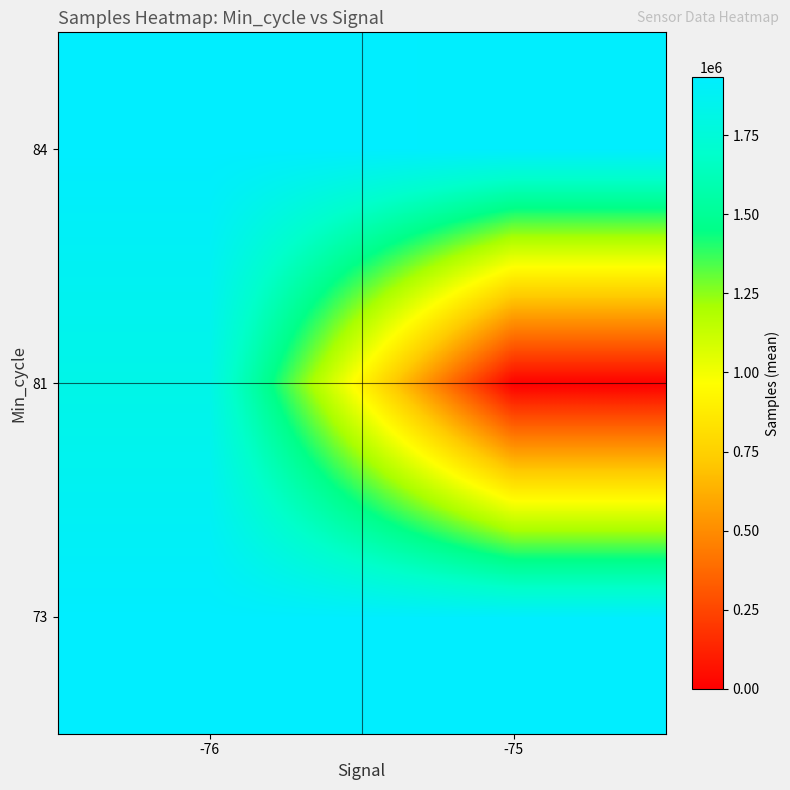

What is the maximum value shown in the chart?

1933229.5